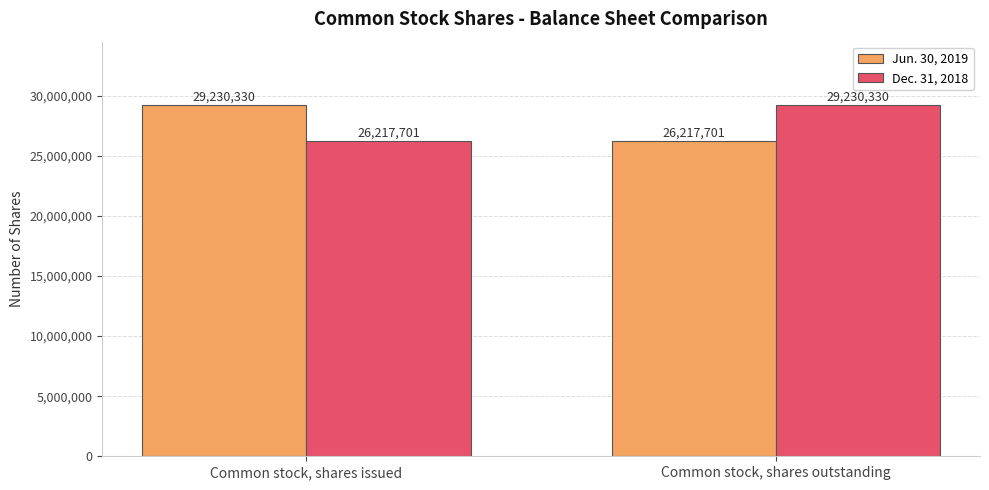

What is the difference between the maximum and minimum values in the Dec. 31, 2018 series?

3012629